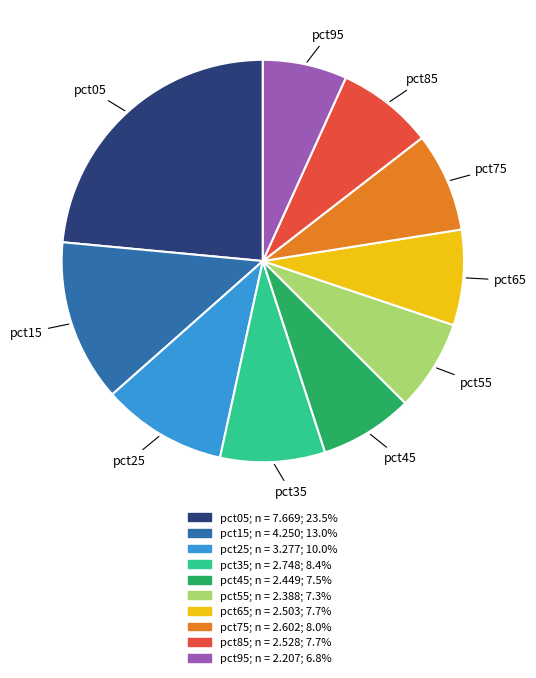

Which slice is the largest?

pct05